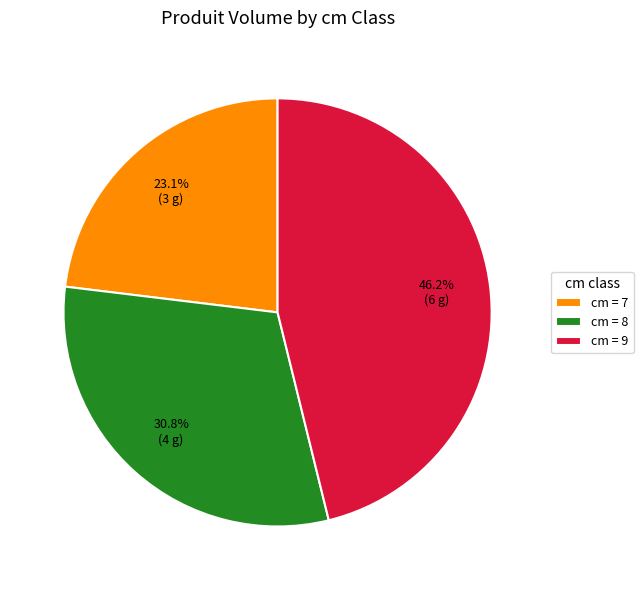

Does any single category account for the majority?

No